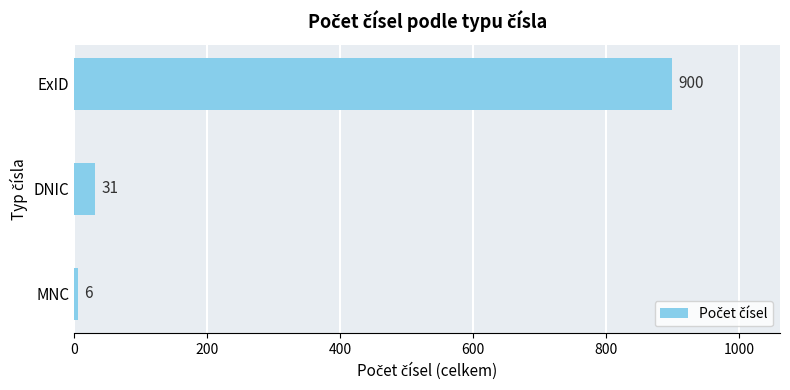

Rank the categories by value from lowest to highest.

MNC, DNIC, ExID